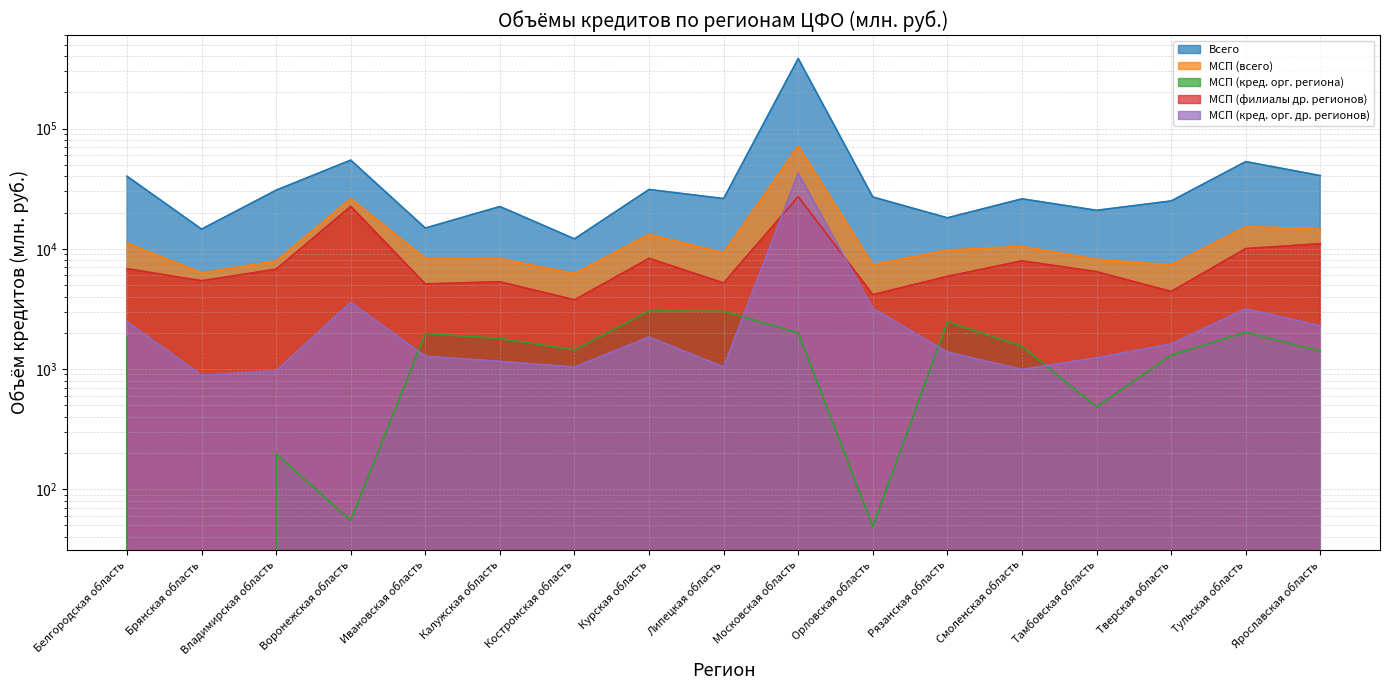

What is the average value of the МСП (кред. орг. др. регионов) series?

4151